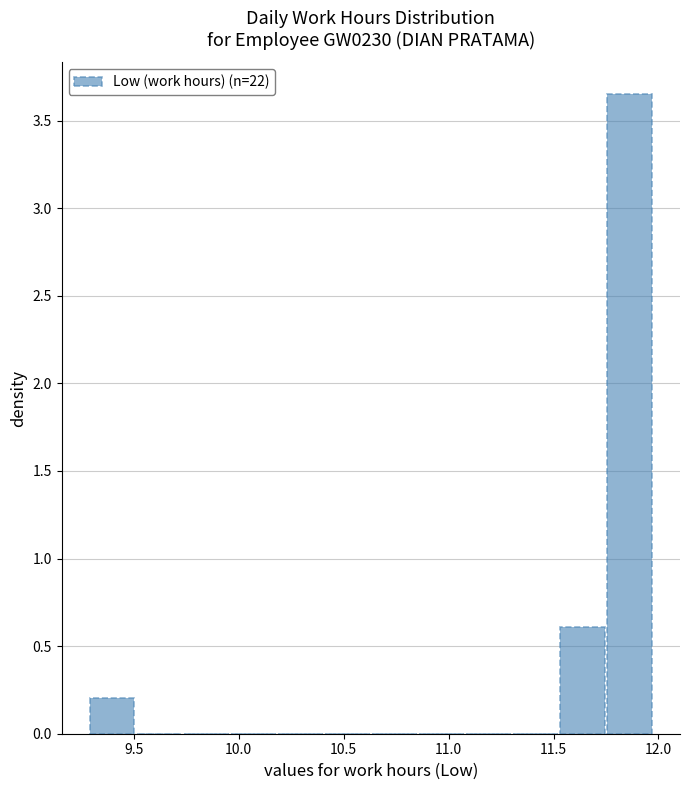

Which range on the x-axis has the tallest bar?

11.75 to 12.00